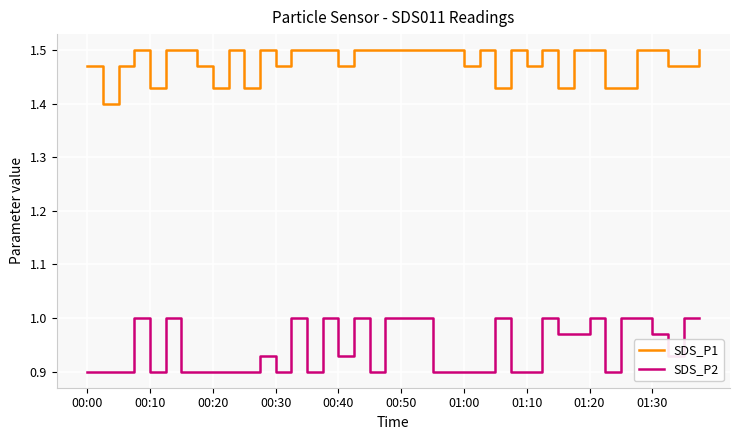

True or false: SDS_P1 and SDS_P2 cross at least once.

False